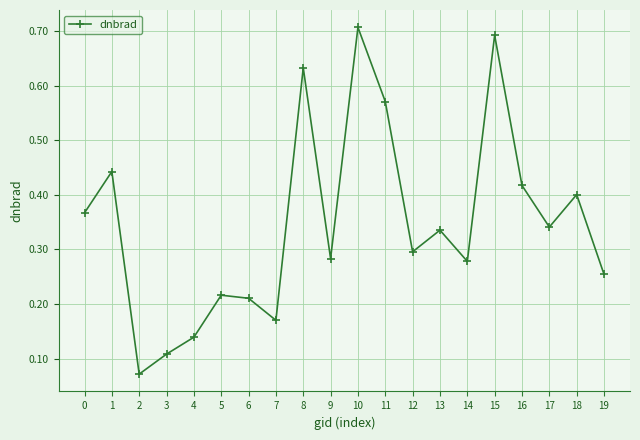

Which label corresponds to the largest value in the chart?

10